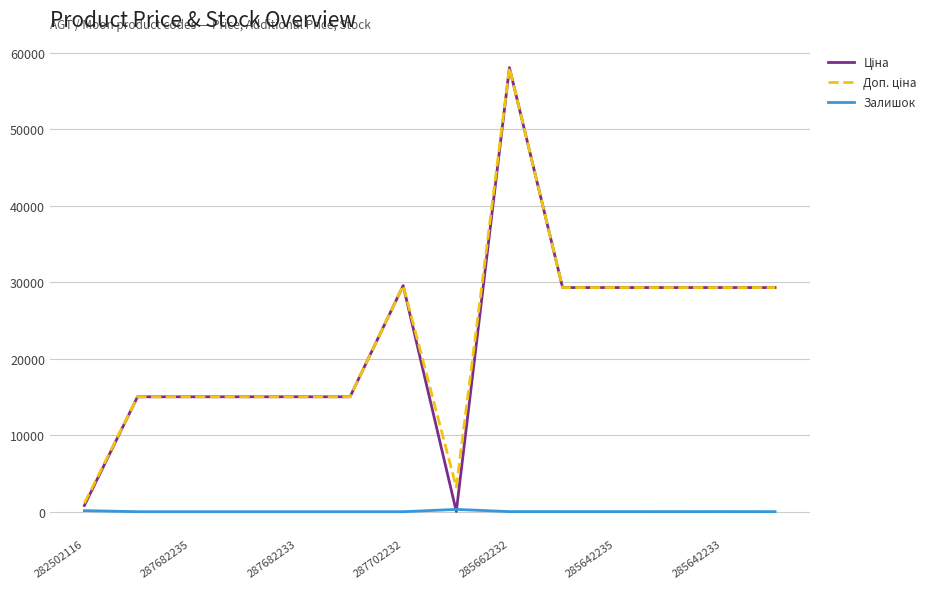

Is this an area chart (filled region under the line)?

No